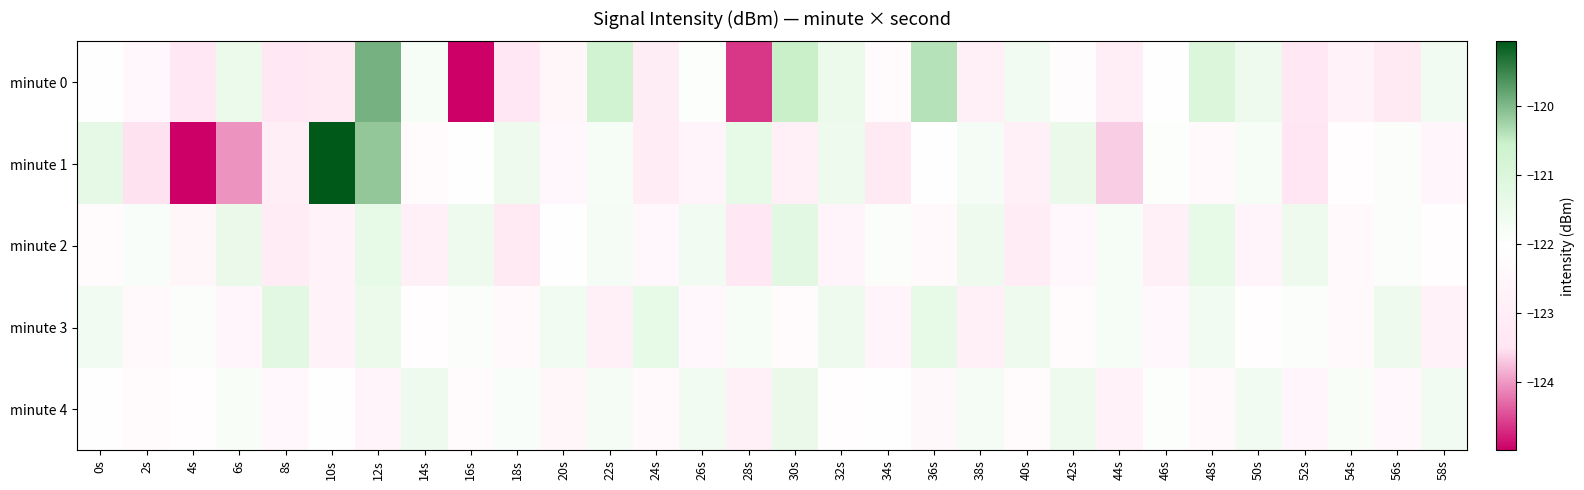

What is the spread (max minus min) of values at 52s?

1.9